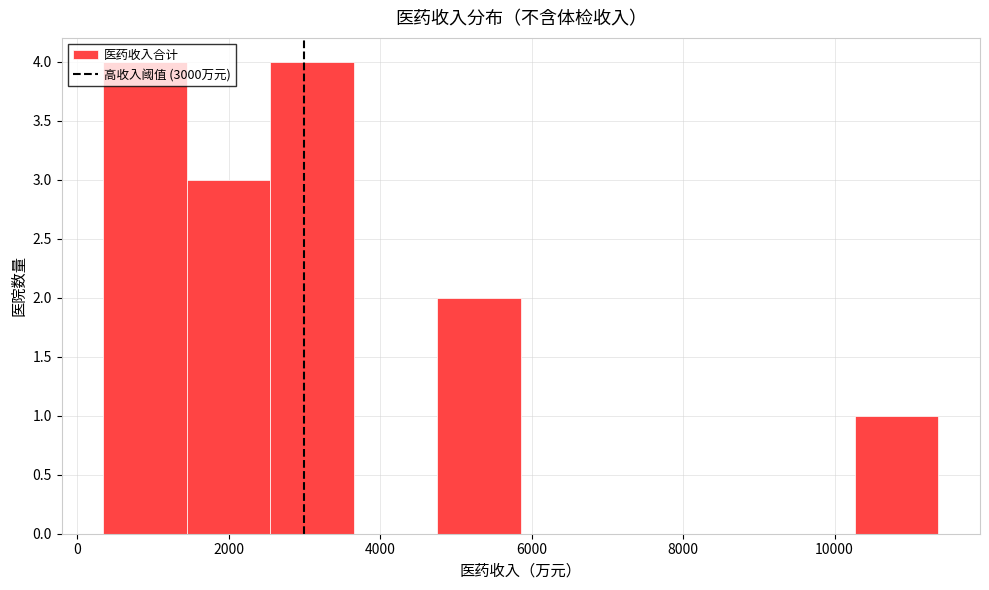

Reading left to right, list every bar in this chart as the range it spans on the x-axis followed by its height. Neither the bar edges nor the heights are printed on the chart, so give them approximately, as read against the axes.

400 to 1400: 4
1400 to 2600: 3
2600 to 3600: 4
3600 to 4800: 0
4800 to 5800: 2
5800 to 7000: 0
7000 to 8000: 0
8000 to 9200: 0
9200 to 10200: 0
10200 to 11400: 1